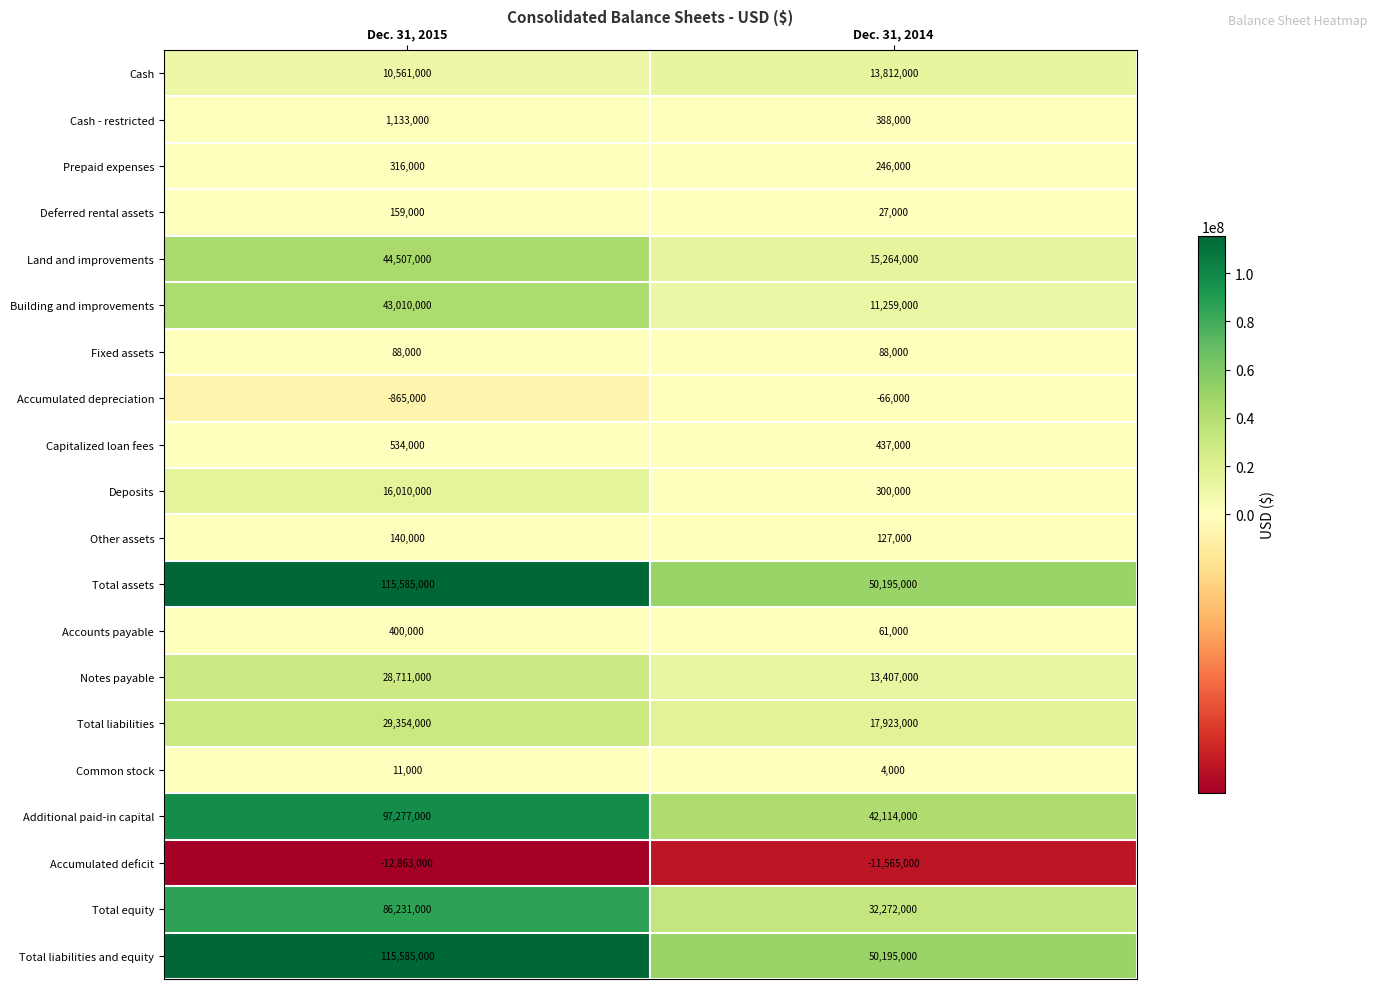

How many categories are shown in the chart?

2